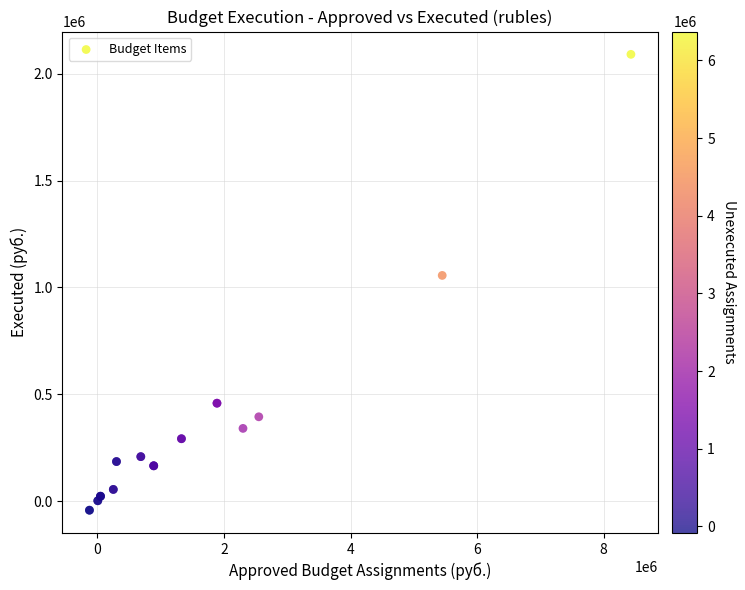

What Y value in the scatter plot is closest to 1023823?

1055918.1